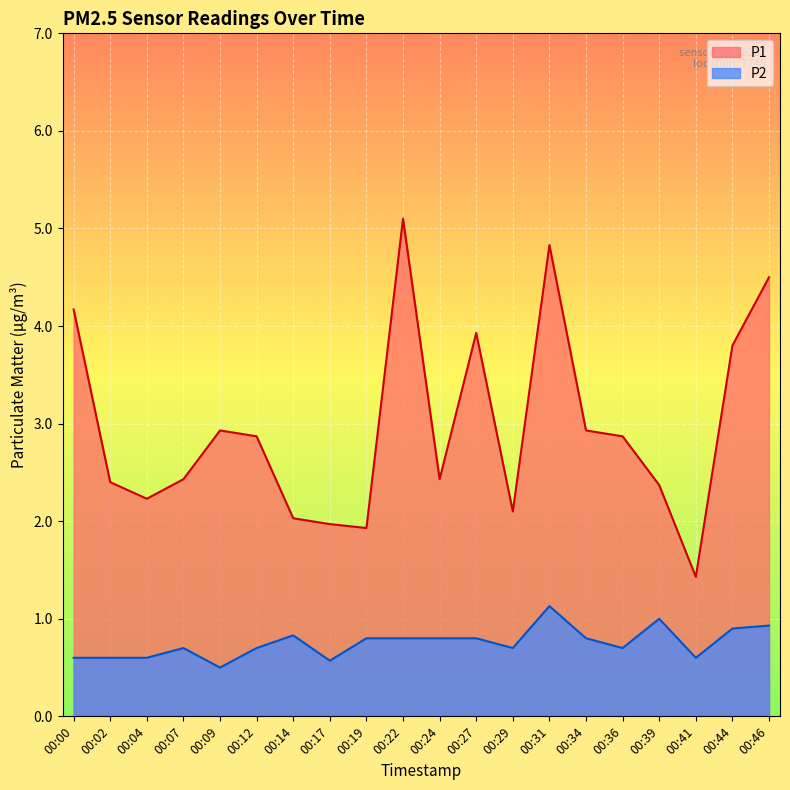

List the labels in order of P1 value, largest first.

00:22, 00:31, 00:46, 00:00, 00:27, 00:44, 00:09, 00:34, 00:12, 00:36, 00:07, 00:24, 00:02, 00:39, 00:04, 00:29, 00:14, 00:17, 00:19, 00:41